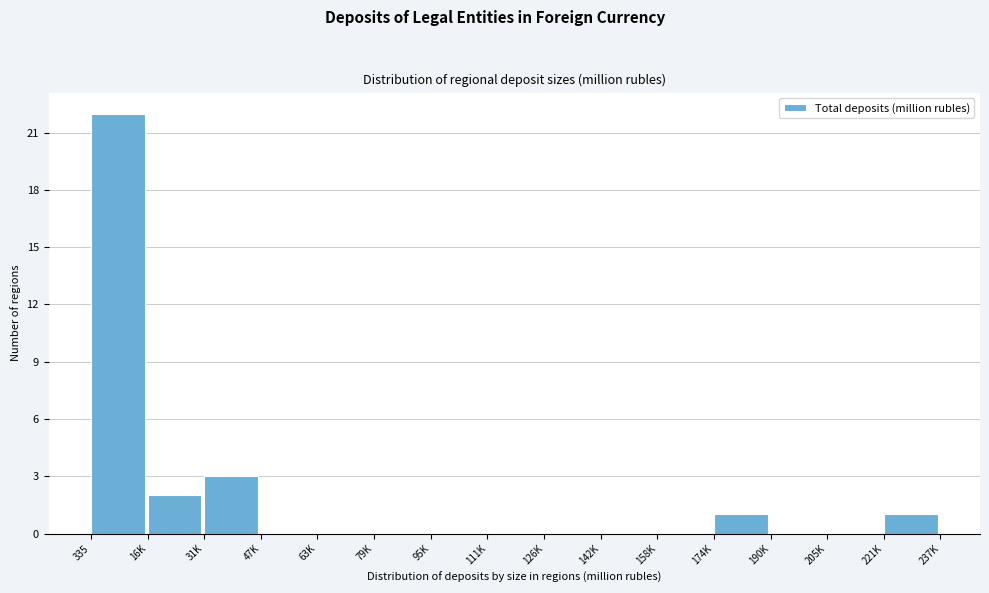

Reading left to right, transcribe all the data shown in this chart.

335=22	16K=2	31K=3	47K=0	63K=0	79K=0	95K=0	111K=0	126K=0	142K=0	158K=0	174K=1	190K=0	205K=0	221K=1